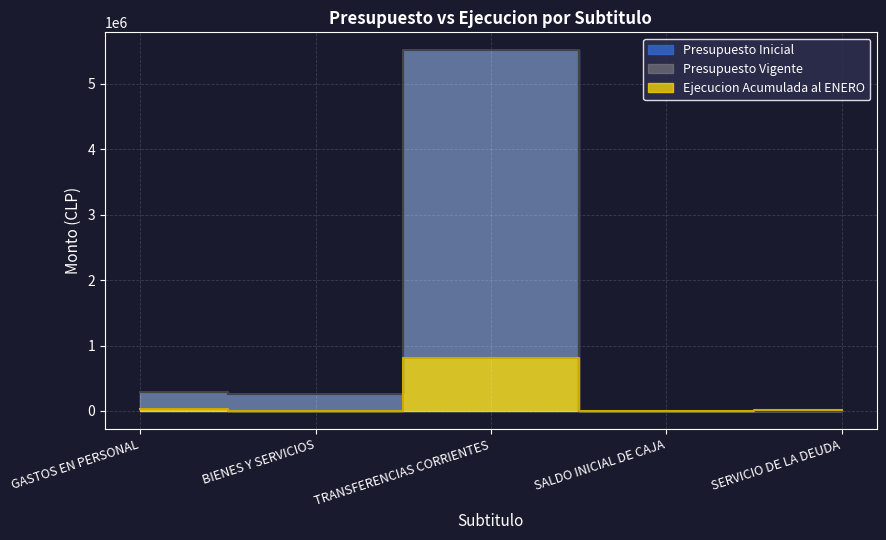

True or false: Presupuesto Inicial has a value of 786 at SERVICIO DE LA DEUDA.

False